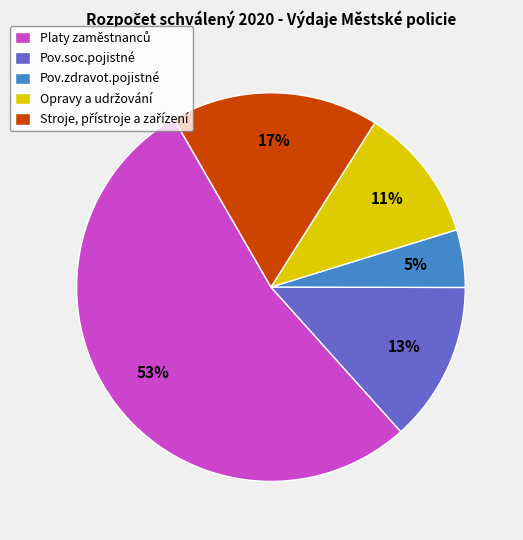

To the nearest percent, what is the average slice percentage?

20%